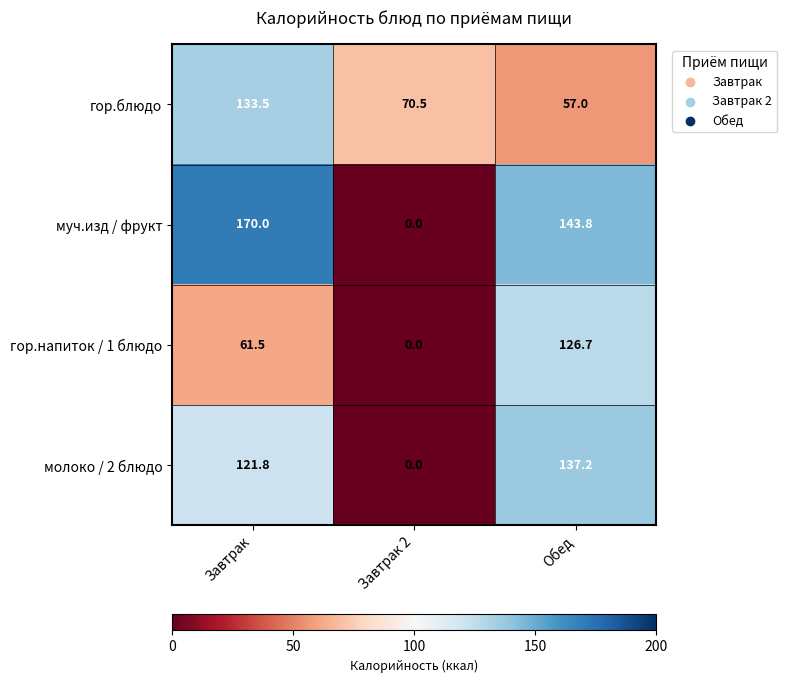

How many data points does each series have?

3